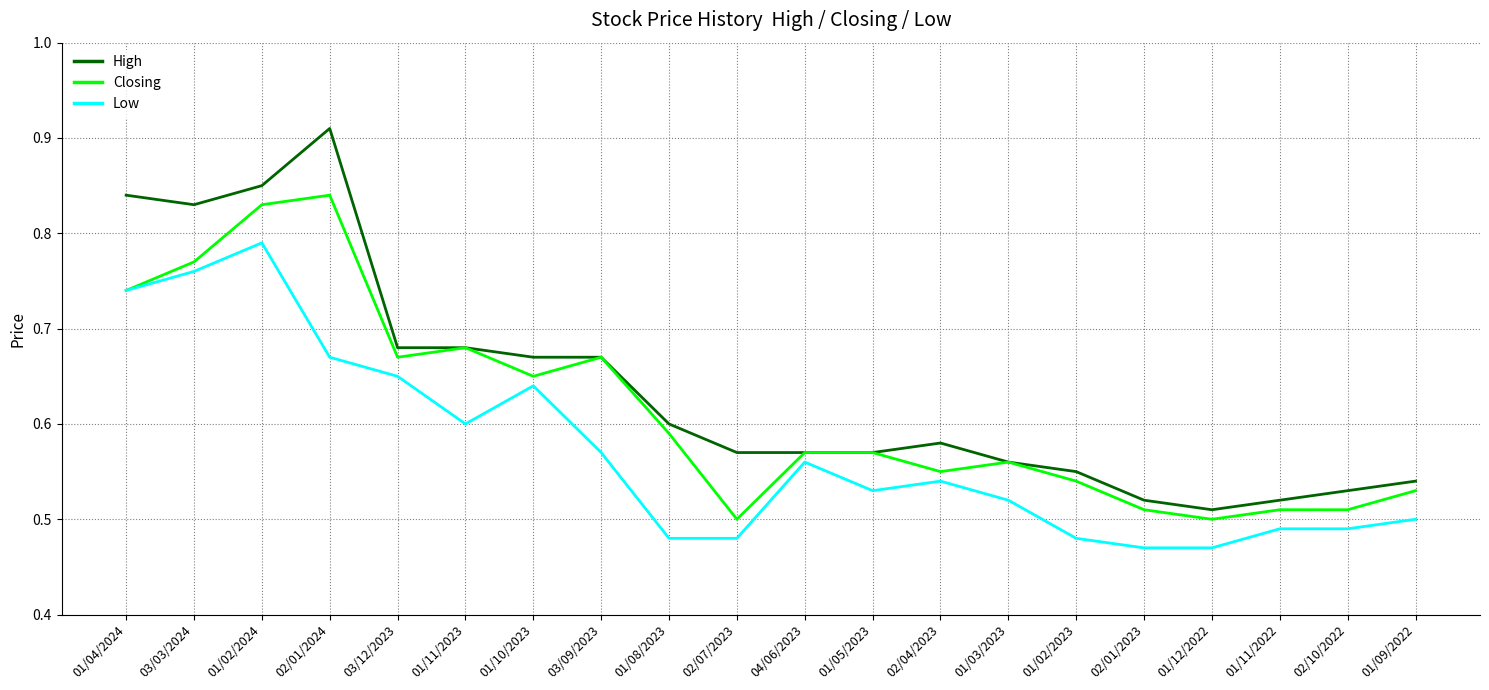

List the series in order of their overall mean, highest first.

High, Closing, Low